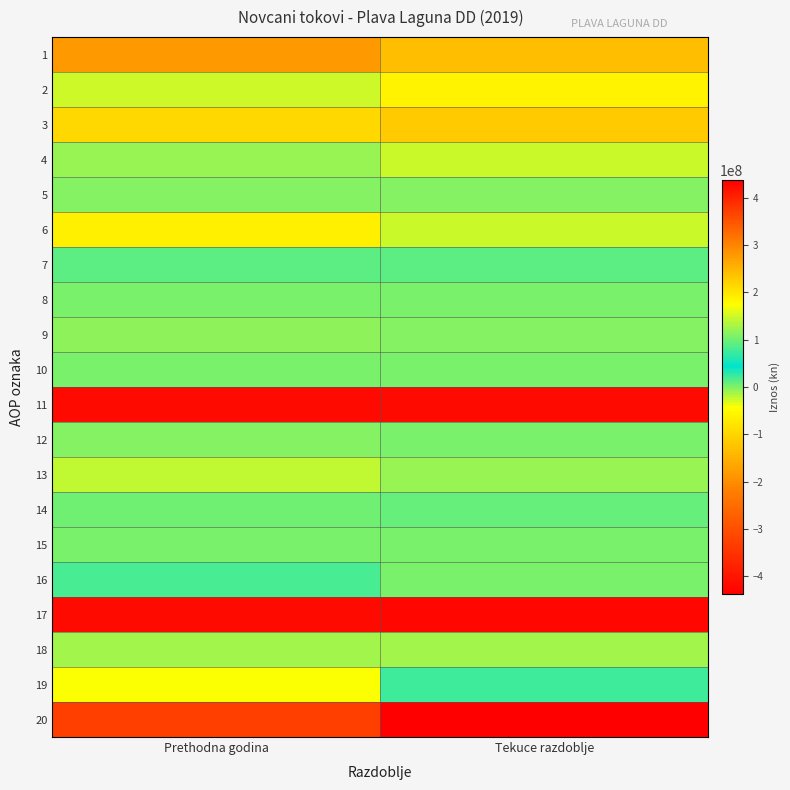

Between Prethodna godina and Tekuce razdoblje, which series saw the biggest shift?

20